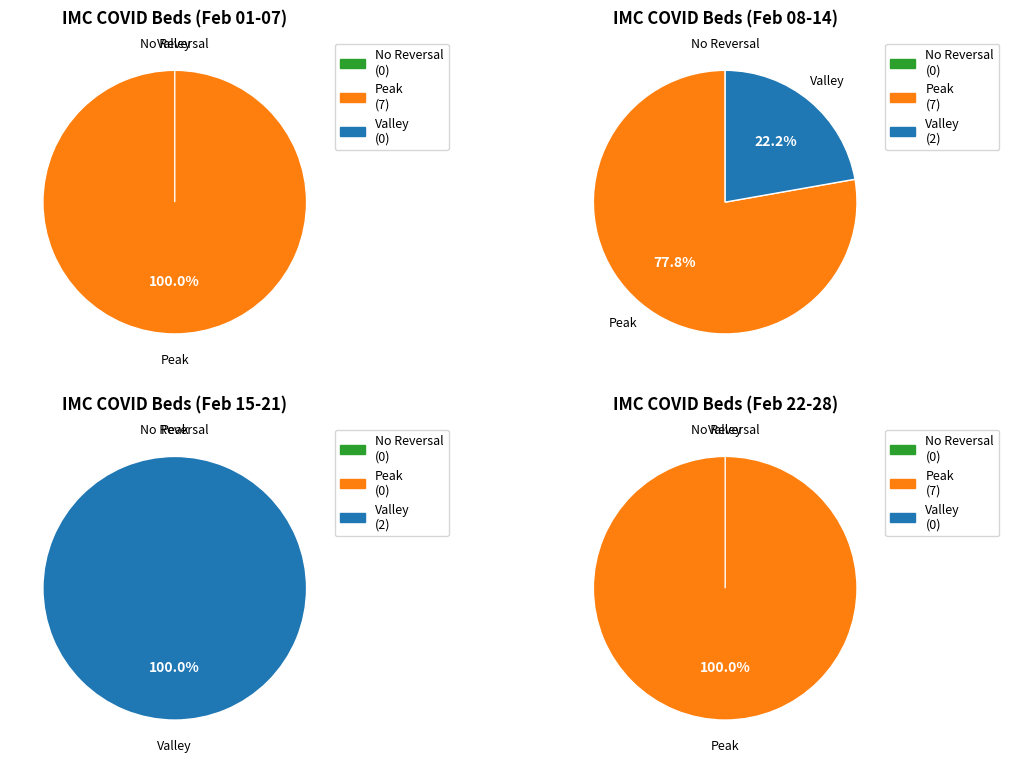

Which series changed the most between 0 and 2?

Peak